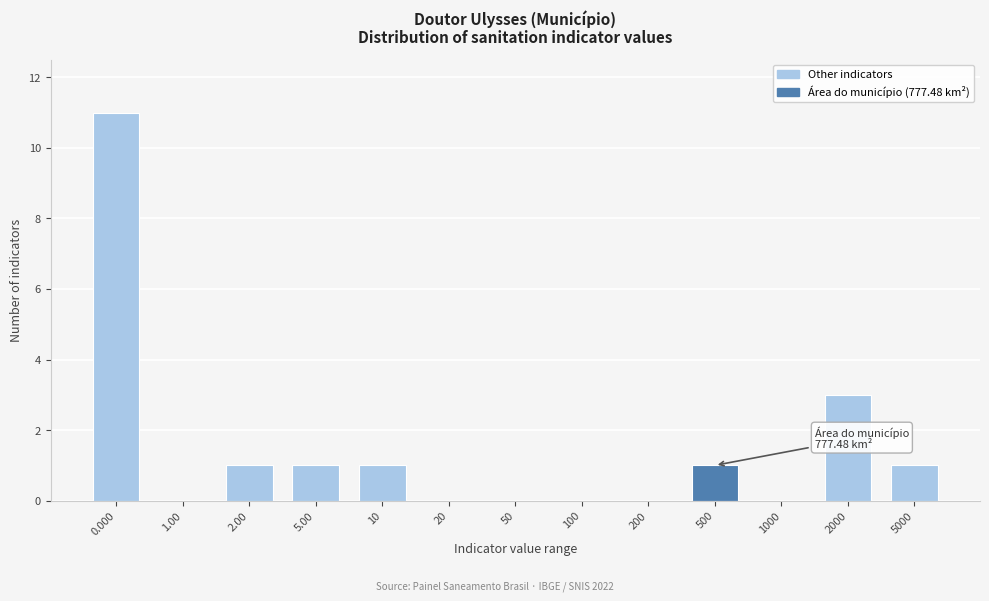

Reading right to left, transcribe all the data shown in this chart.

5000=1	2000=3	1000=0	500=1	200=0	100=0	50=0	20=0	10=1	5.00=1	2.00=1	1.00=0	0.000=11